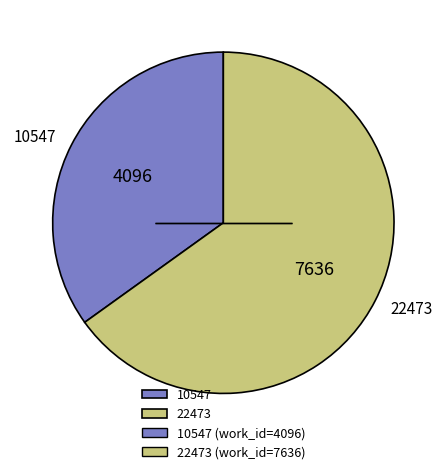

Is there any slice that represents more than half of the pie?

Yes